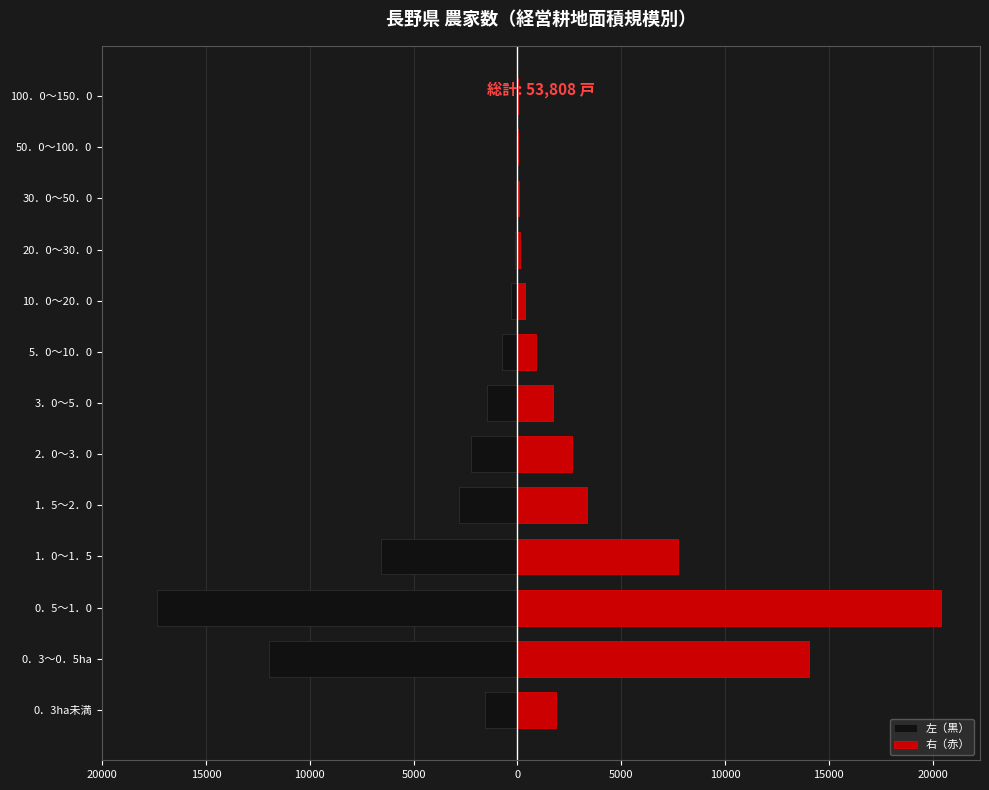

What is the greatest value displayed?

20396.0